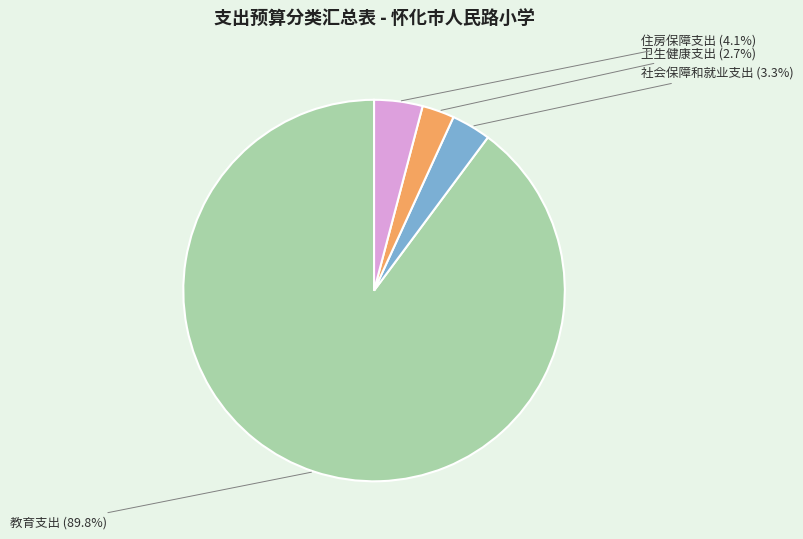

Combined, do 住房保障支出 and 卫生健康支出 account for over 50%?

No